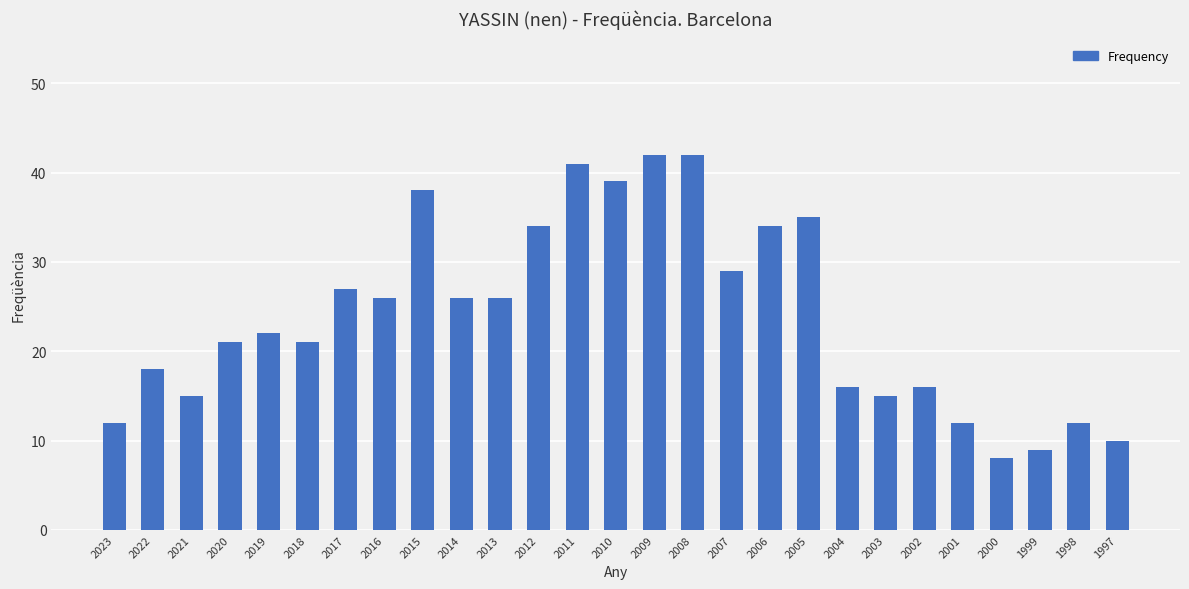

What is the maximum value shown in the chart?

42